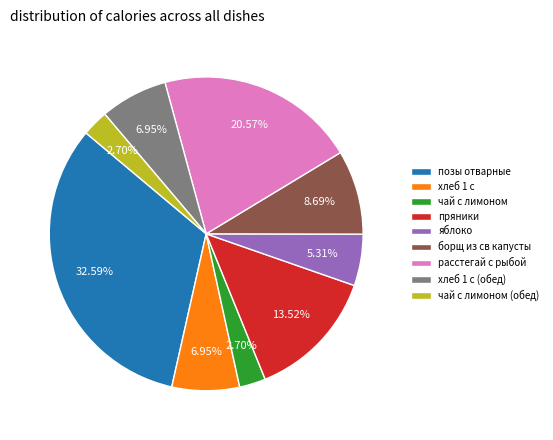

Is there any slice that represents more than half of the pie?

No